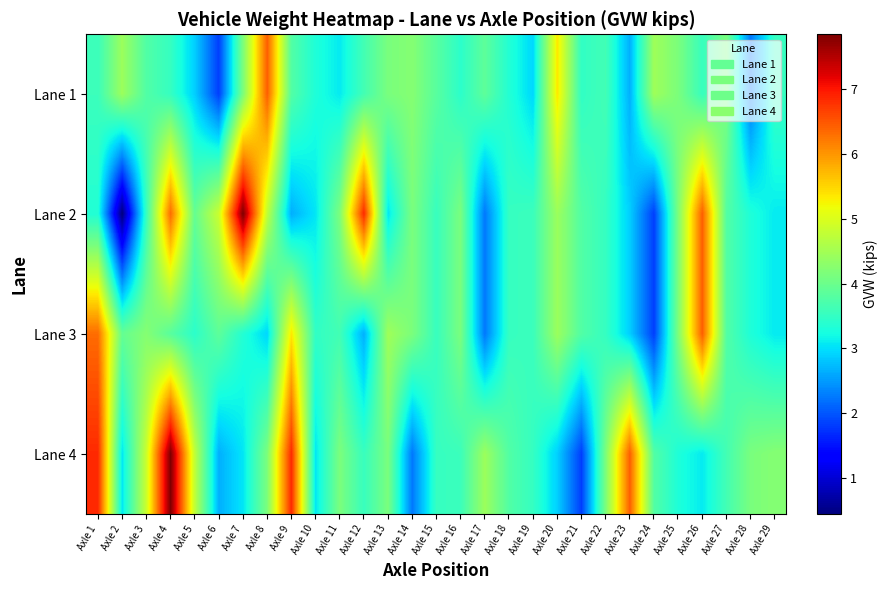

Which has a higher value, Axle 19 or Axle 21?

Axle 21